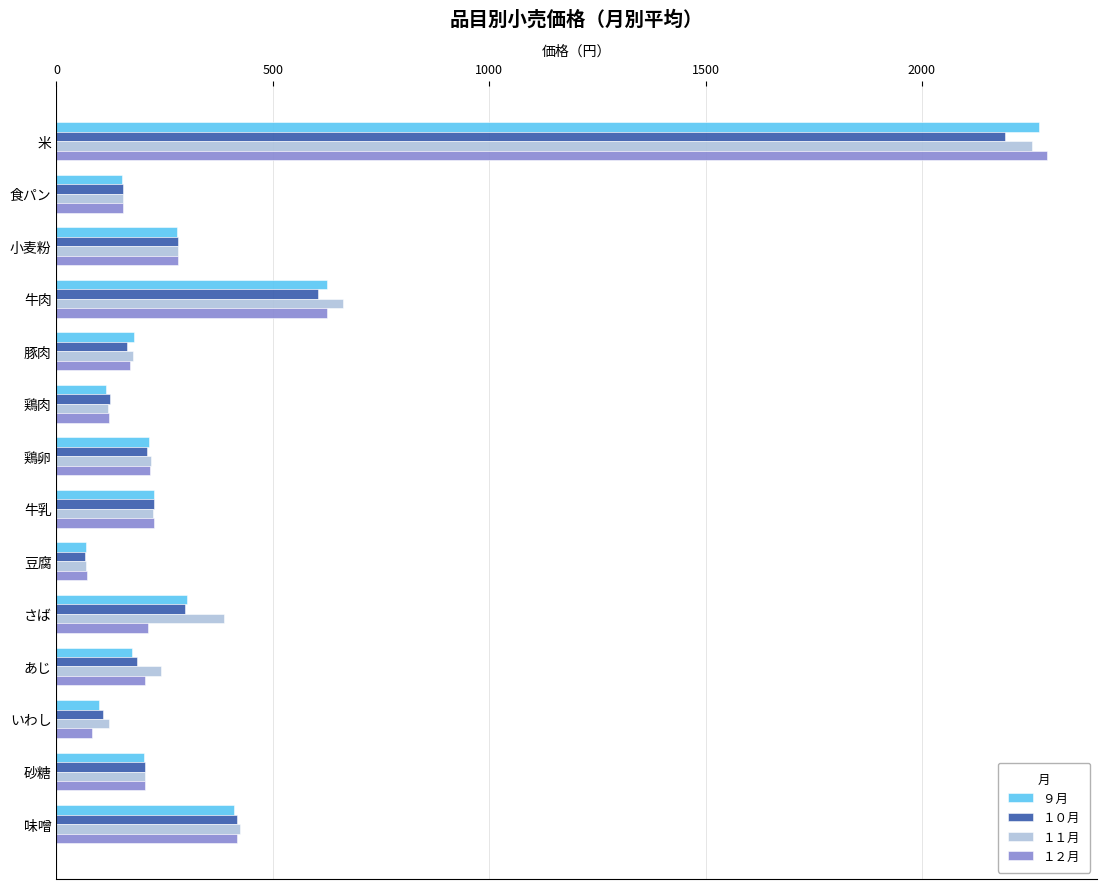

What is the minimum value shown in the chart?

67